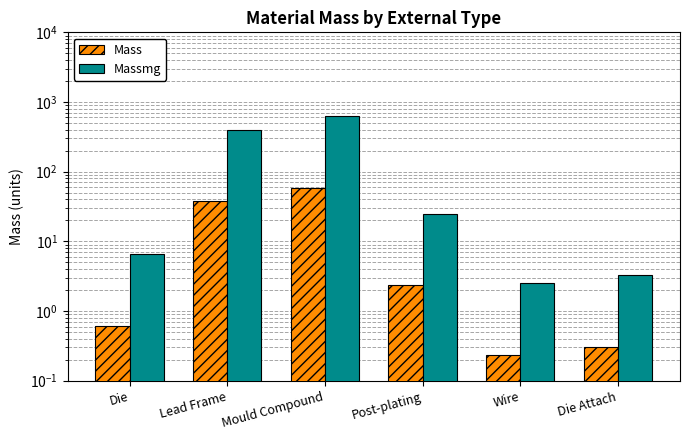

At which category does the chart reach its peak across all series?

Mould Compound